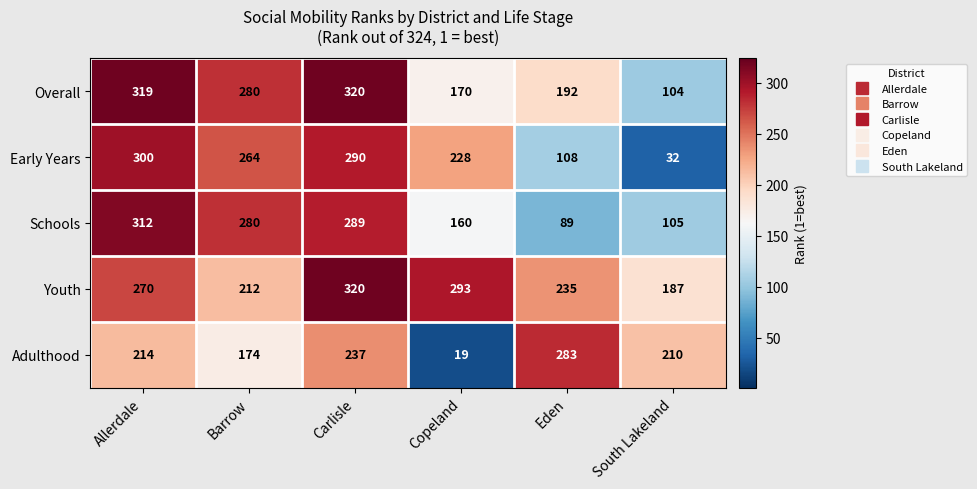

Which series changed the most between Carlisle and Copeland?

Adulthood